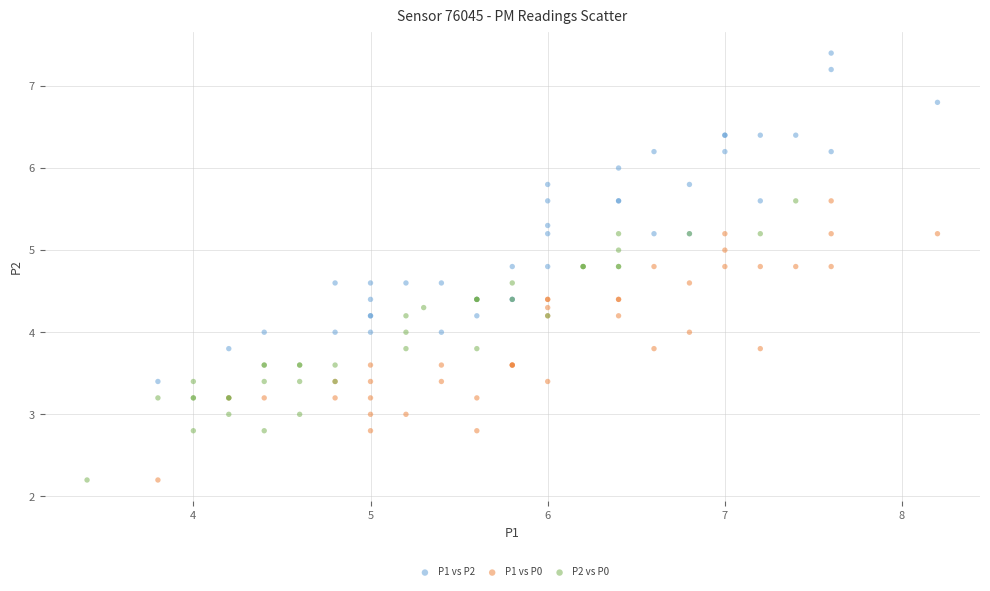

Which series reaches the maximum Y coordinate?

P1 vs P2